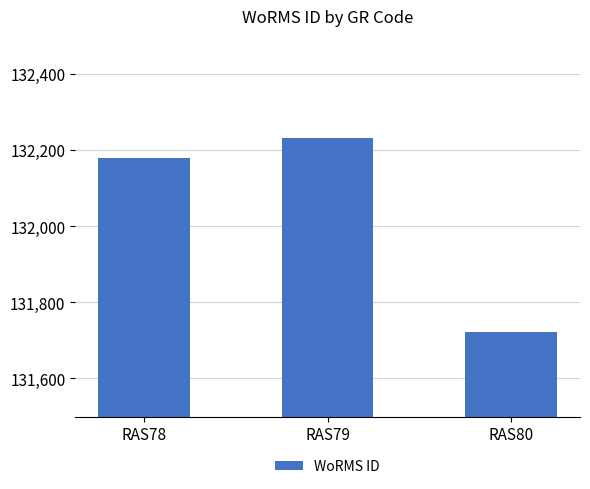

At which category does the chart reach its peak across all series?

RAS79